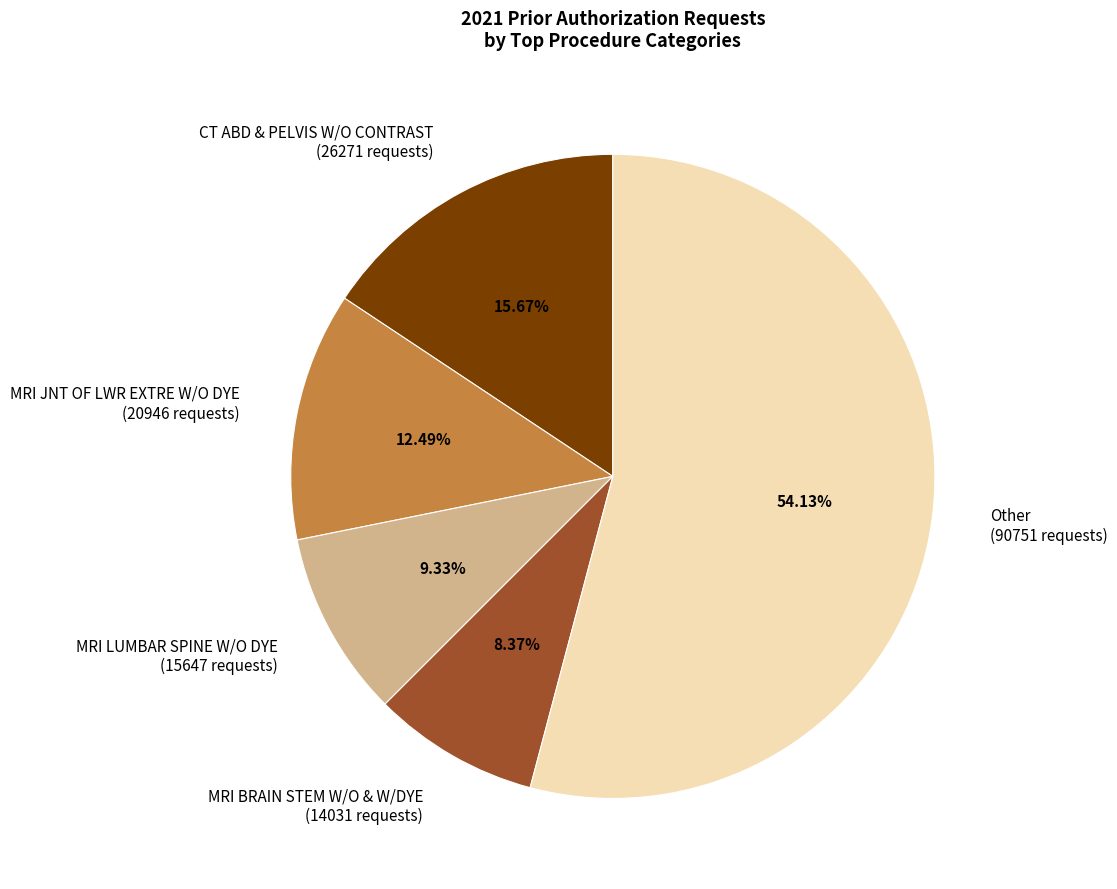

Combined, do MRI BRAIN STEM W/O & W/DYE (14031 requests) and MRI JNT OF LWR EXTRE W/O DYE (20946 requests) account for over 50%?

No